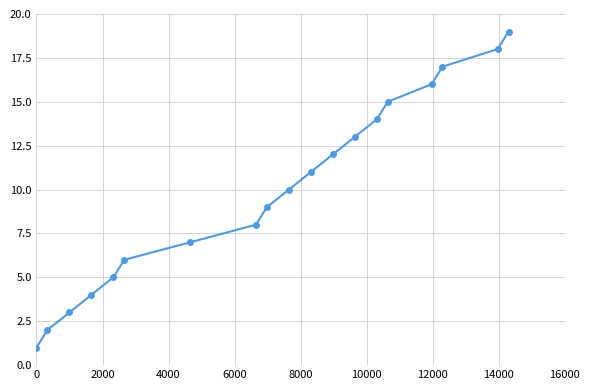

True or false: the data has more than 1 interior local peaks.

False